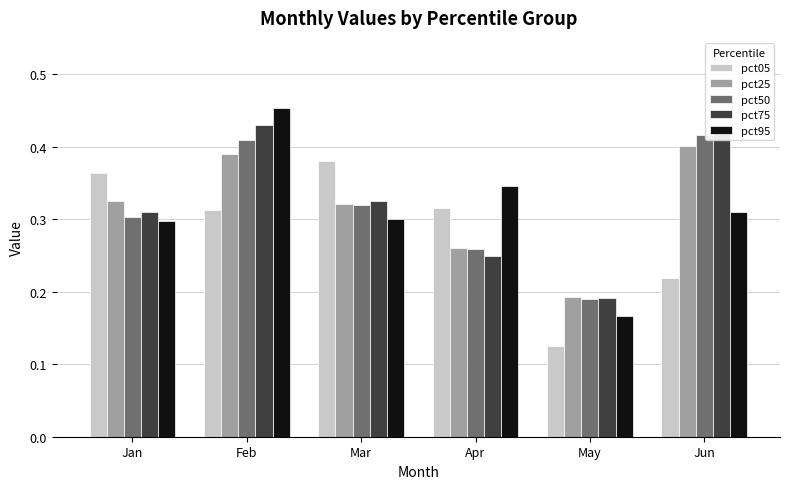

What are all the series names shown in the legend?

pct05, pct25, pct50, pct75, pct95